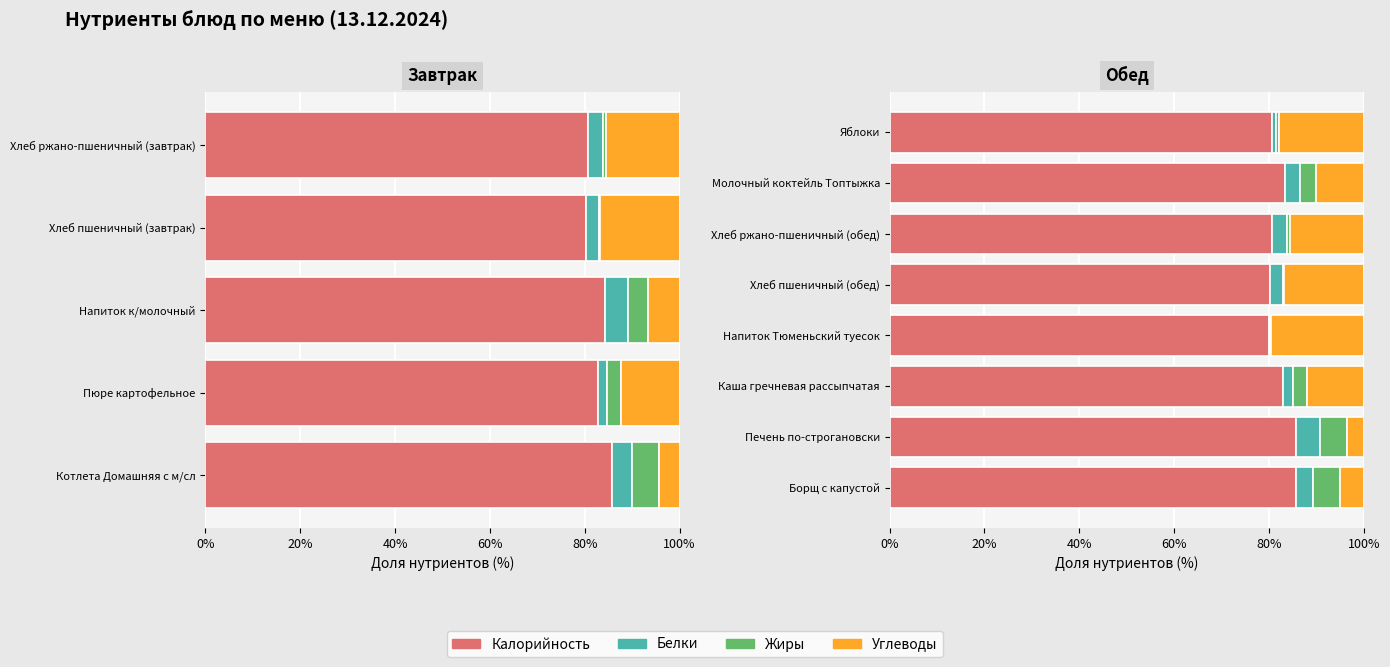

What is the difference between the highest and lowest values at Напиток Тюменьский туесок?

80.0